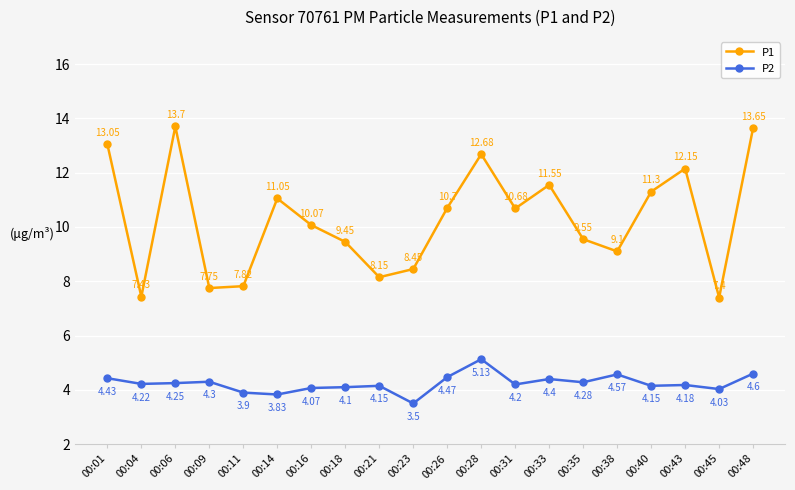

How many lines are shown in the chart?

2